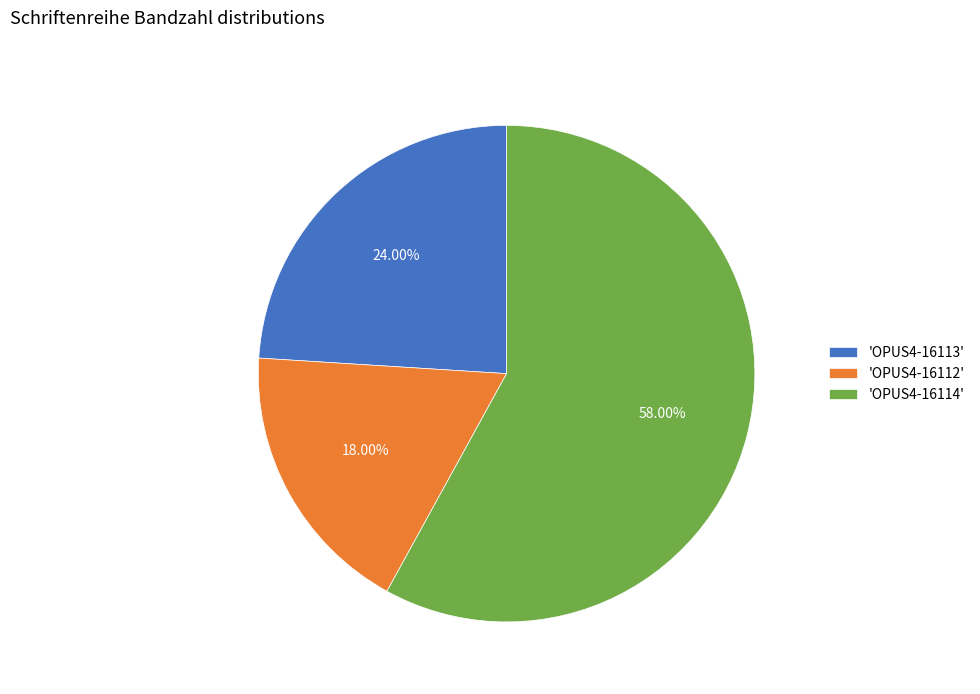

Which category has the smallest portion of the pie?

'OPUS4-16112'